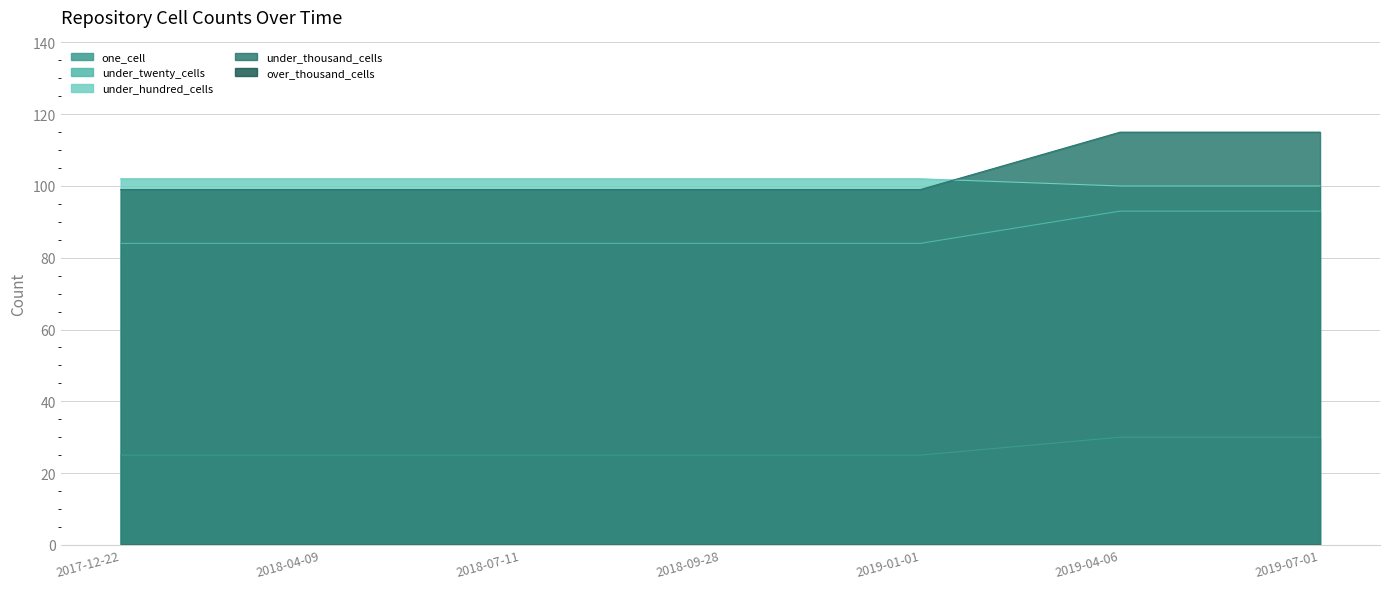

Between 2018-04-09 and 2019-07-01, which is larger?

2019-07-01